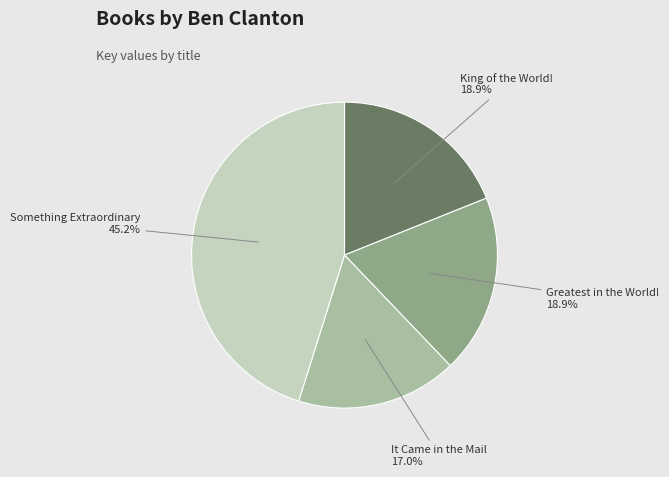

Does any single category account for the majority?

No